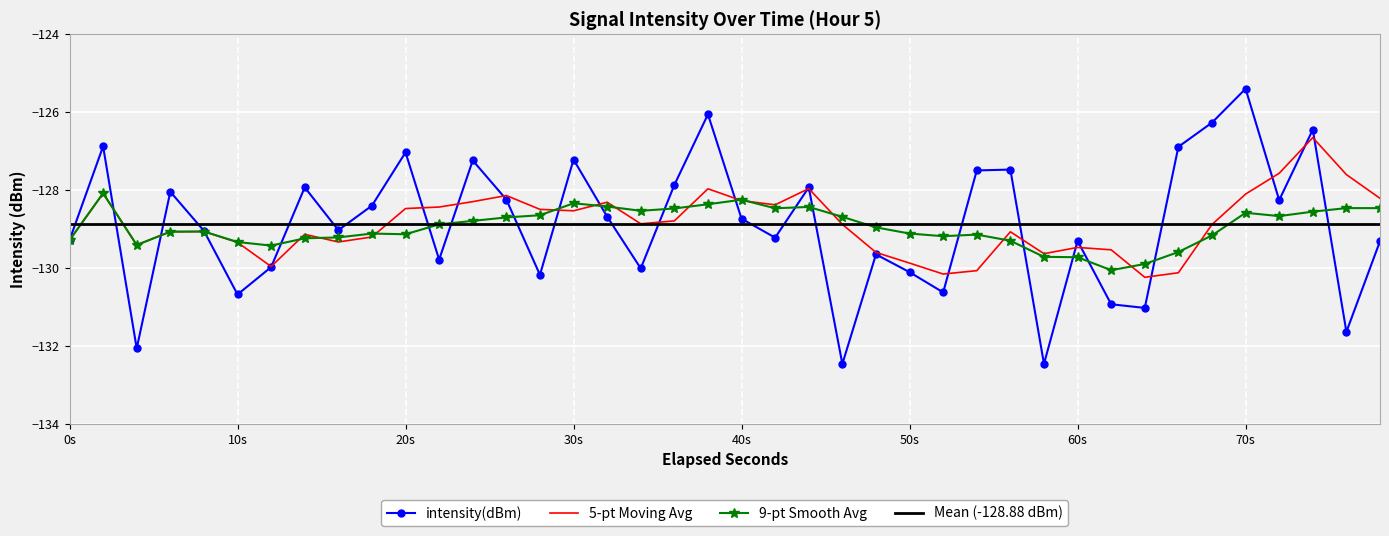

What is the lowest value of the 5-pt Moving Avg series?

-130.2